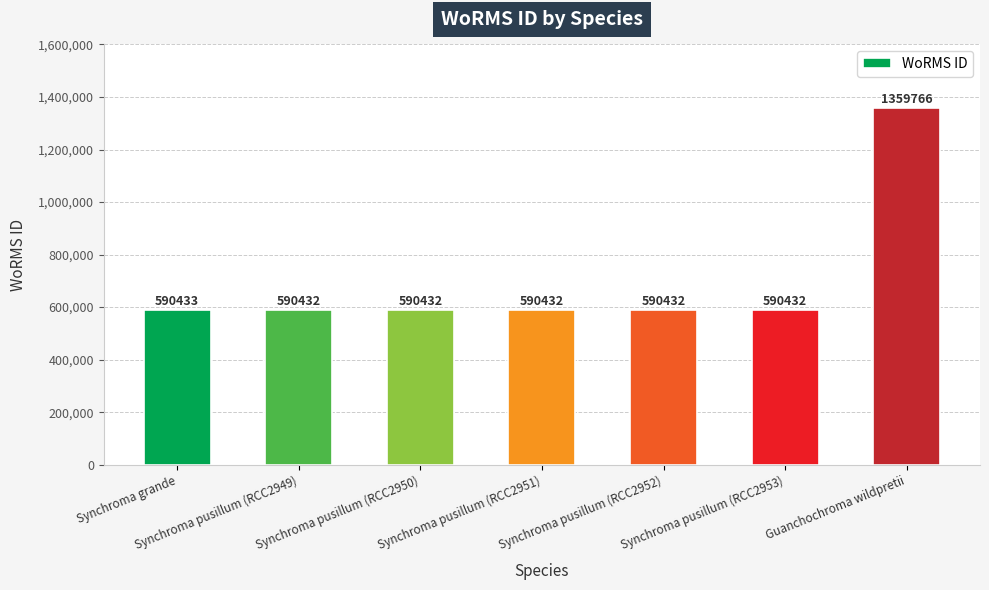

What is the smallest value displayed?

590432